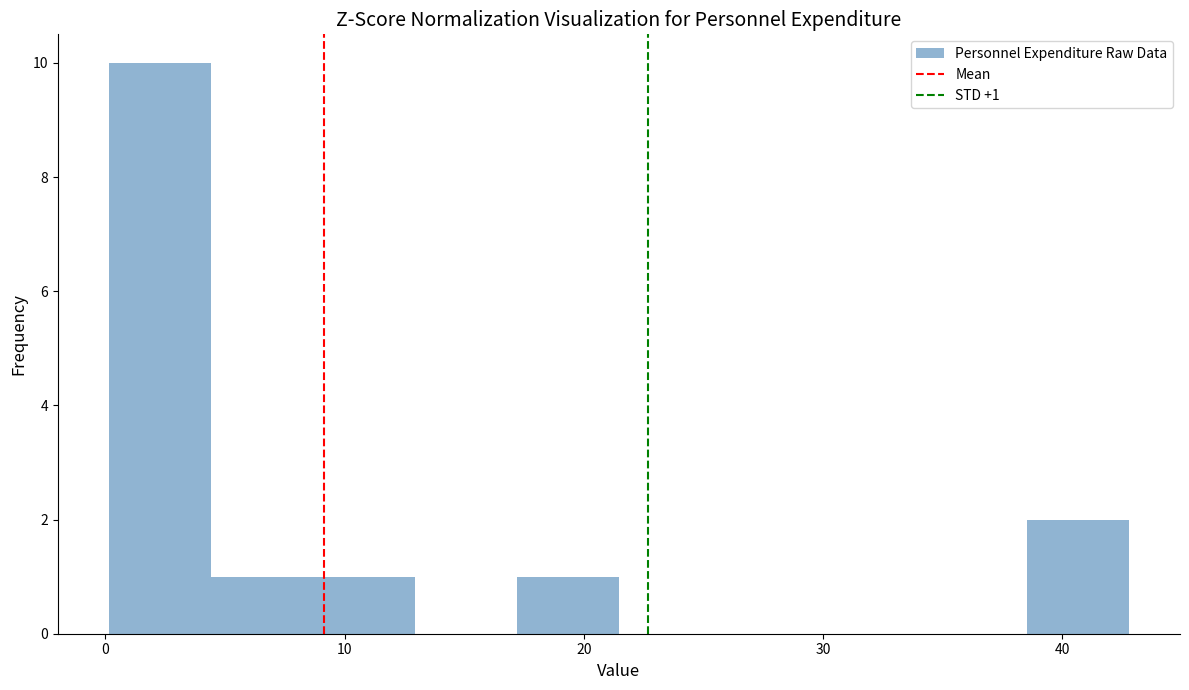

Which range on the x-axis has the tallest bar?

0 to 4